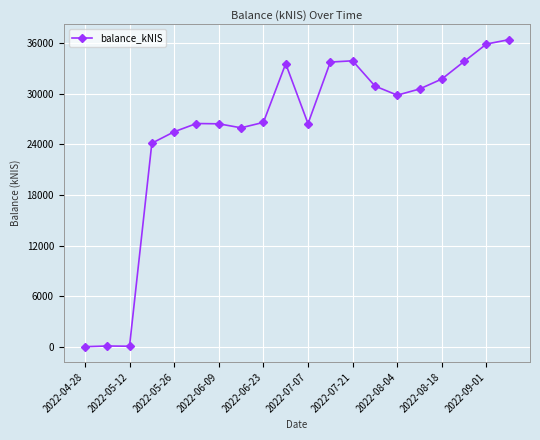

What is the value of the 5th point from the left?

25490.6